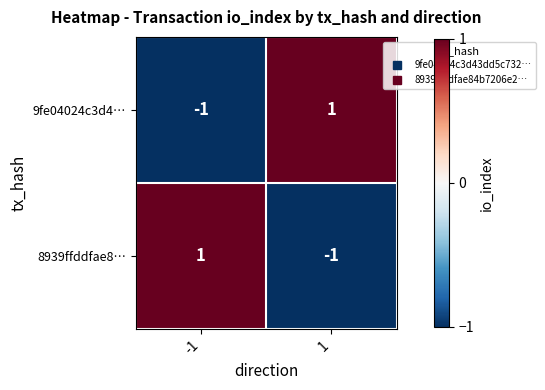

True or false: 9fe04024c3d4… has a value of 1 at 1.

True